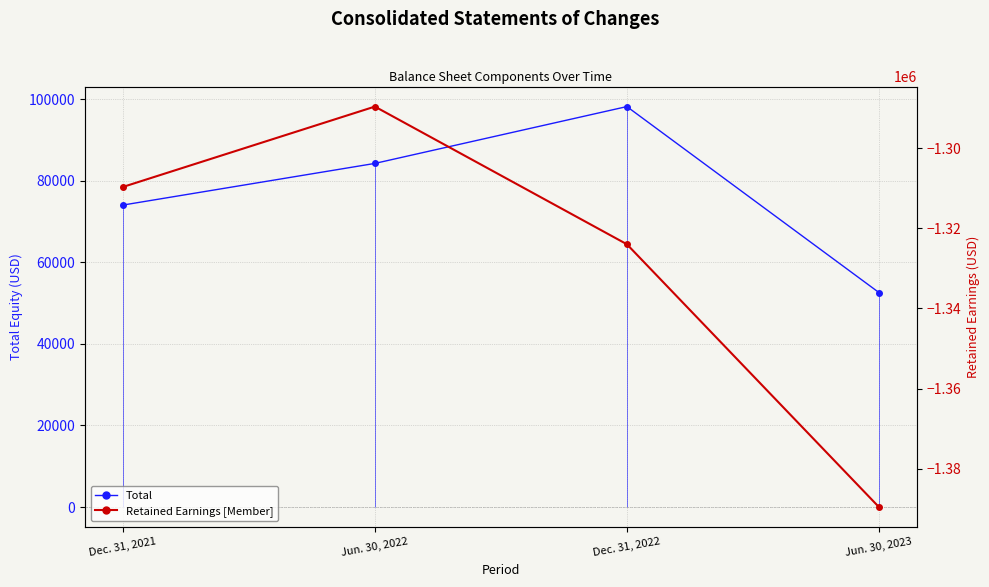

List the series in order of their peak value, highest first.

Total, Retained Earnings [Member]